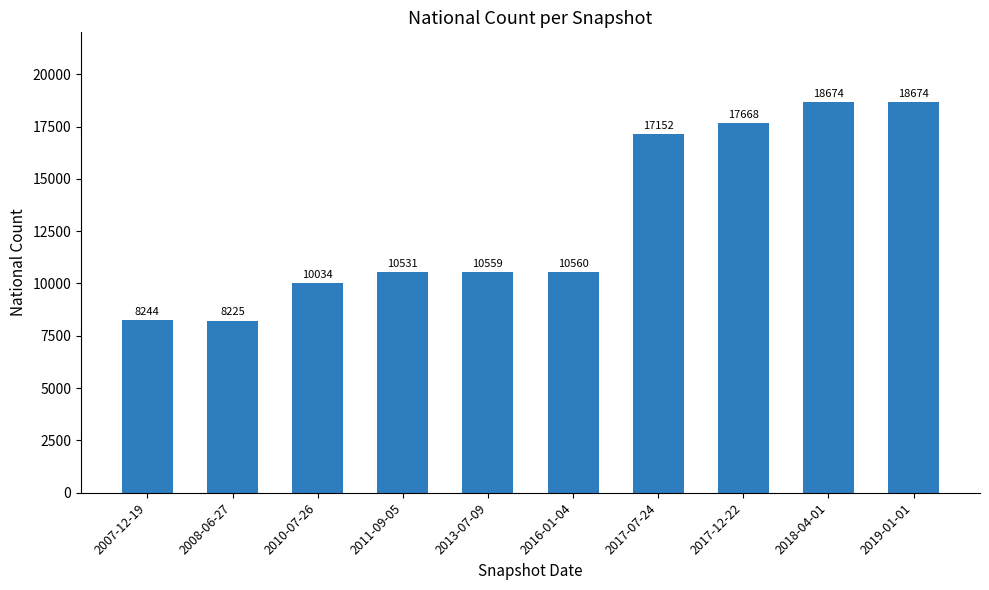

What is the difference between the second highest and second lowest values?

10430